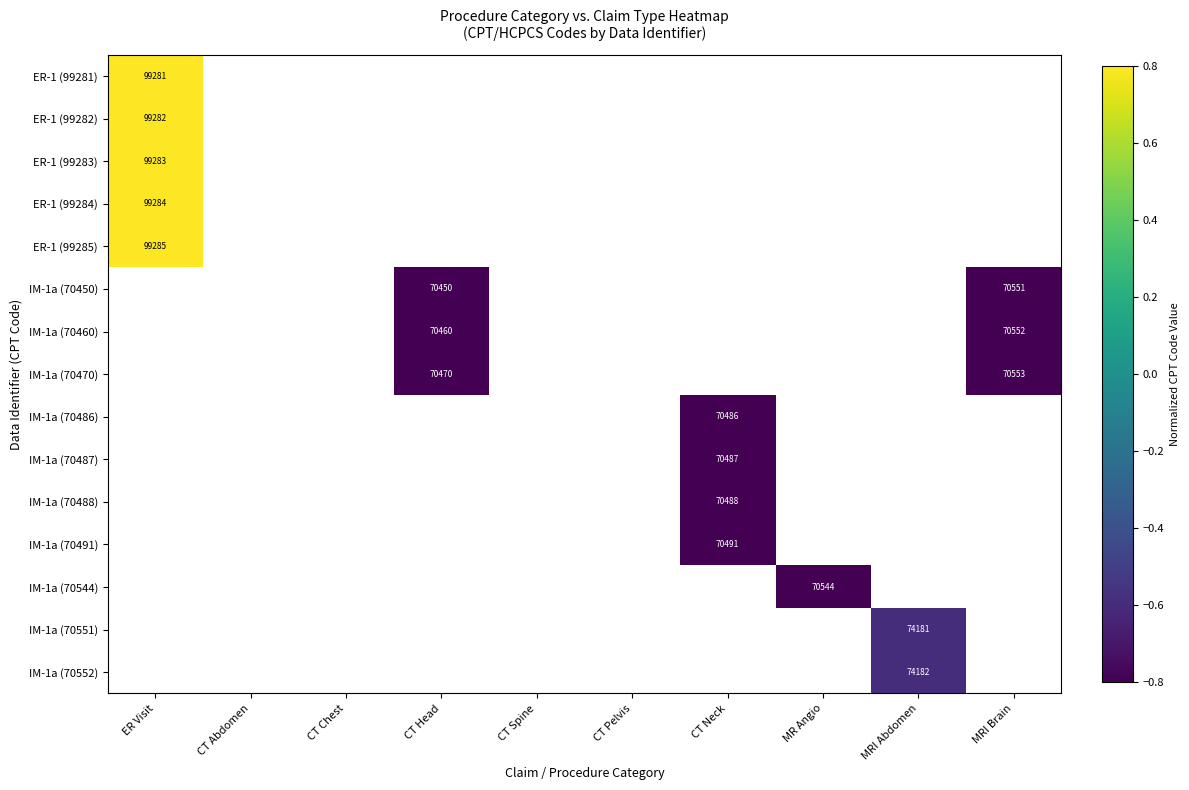

What is the smallest value displayed?

-0.8